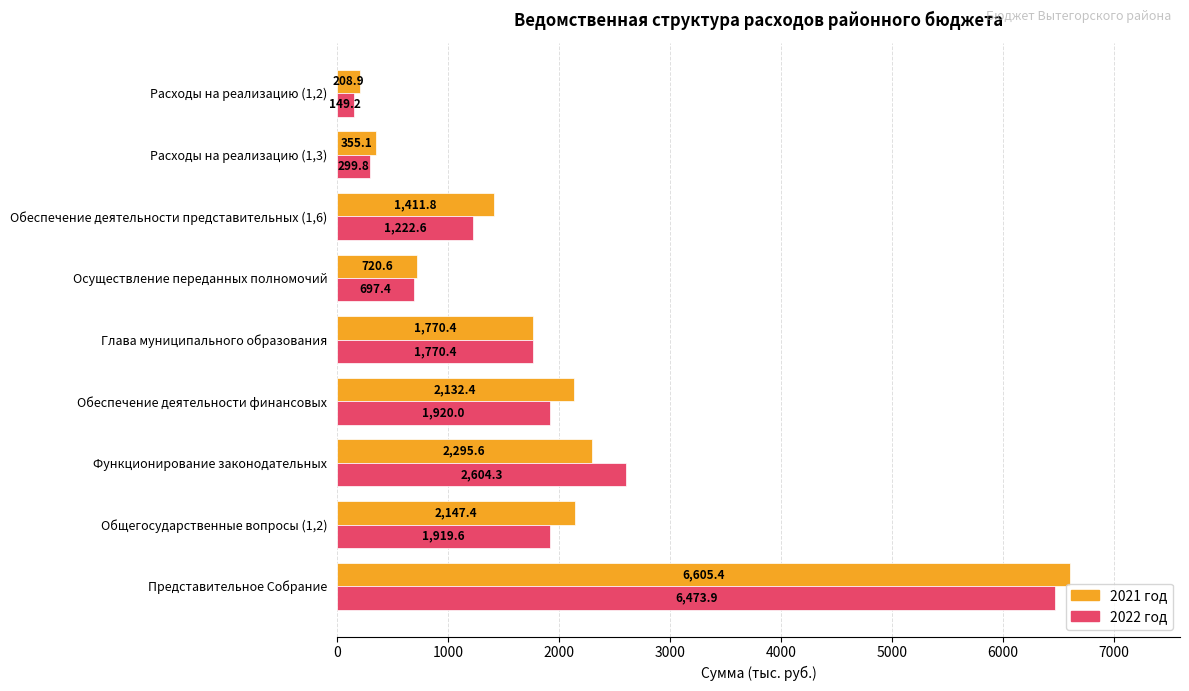

What is the sum of all 2021 год values?

17647.6